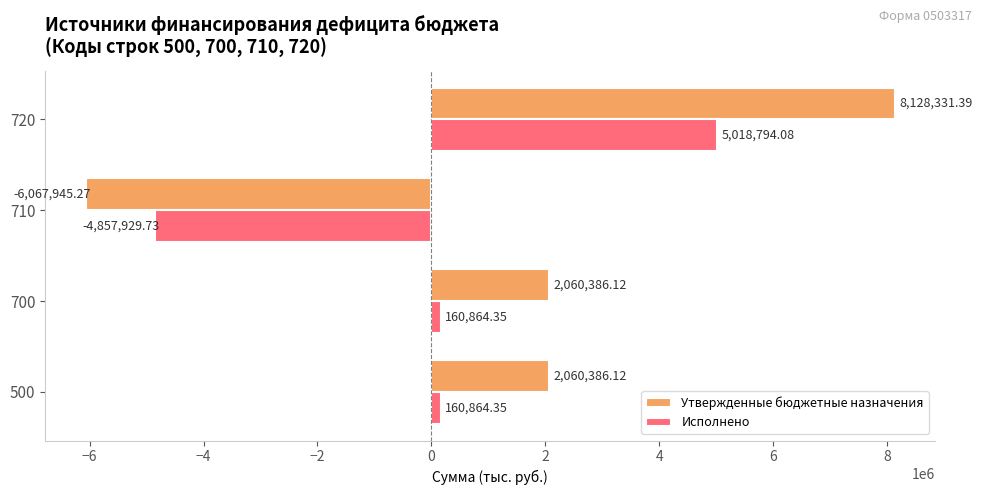

List the series in order of their peak value, lowest first.

Исполнено, Утвержденные бюджетные назначения